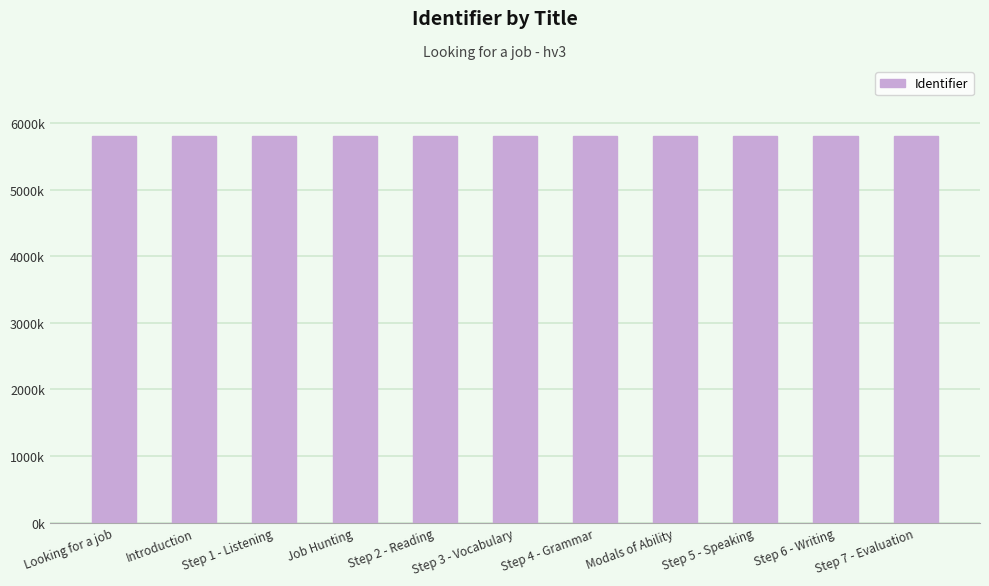

Are the bars horizontal?

No